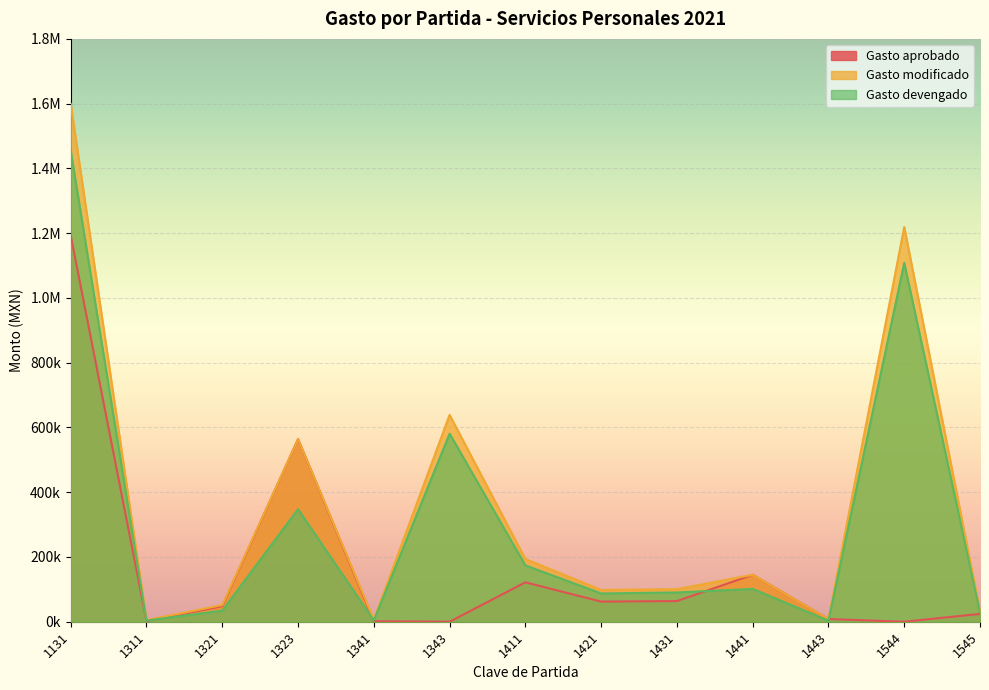

Rank the series by their average value, from highest to lowest.

Gasto modificado, Gasto devengado, Gasto aprobado